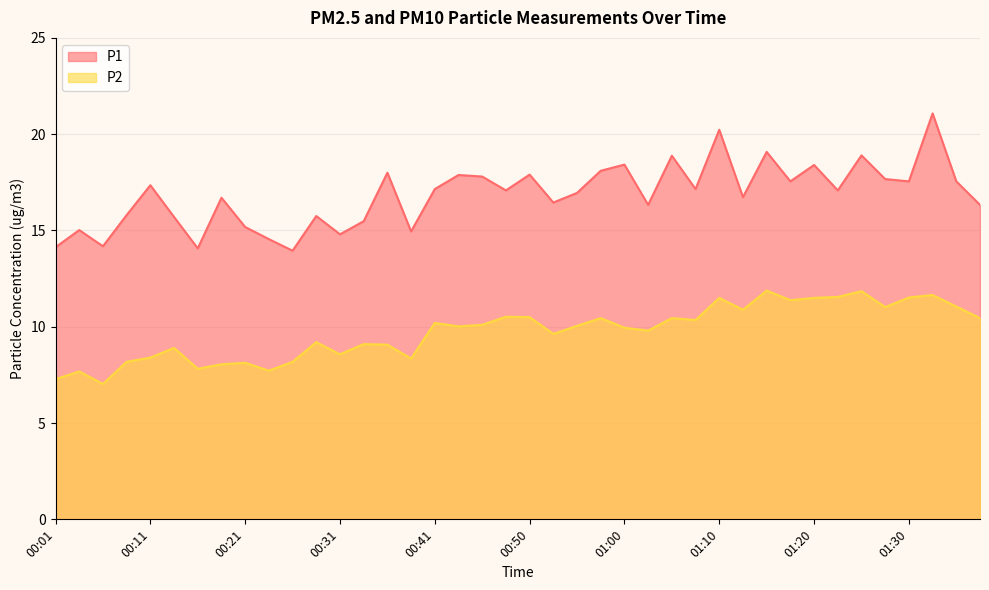

The P1 series shows 18.4 at 01:20. True or false?

True